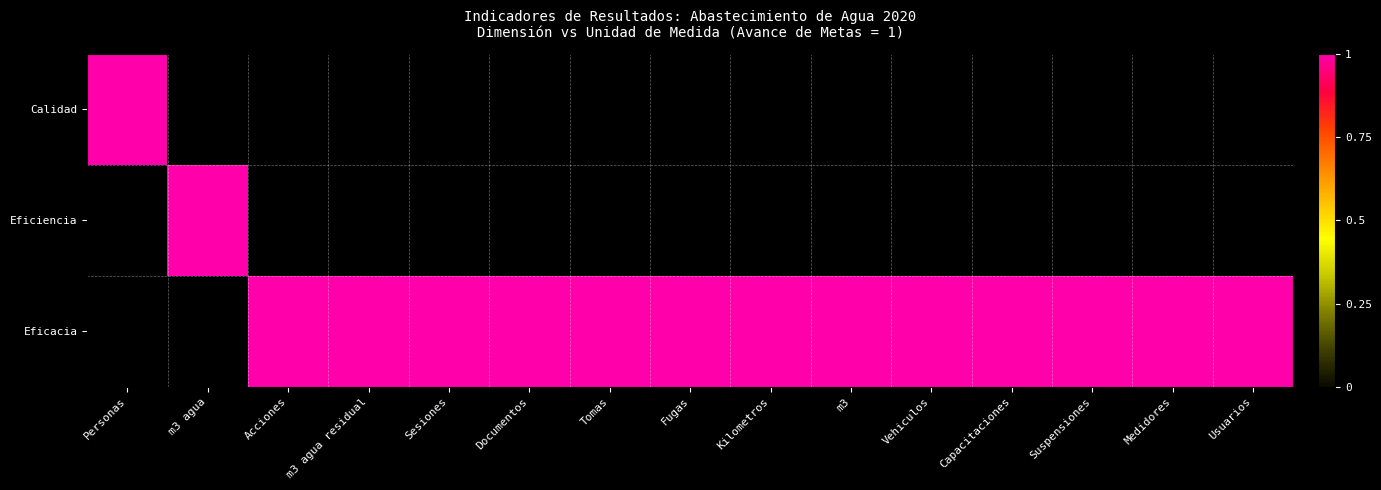

List the series in order of their peak value, lowest first.

Calidad, Eficiencia, Eficacia